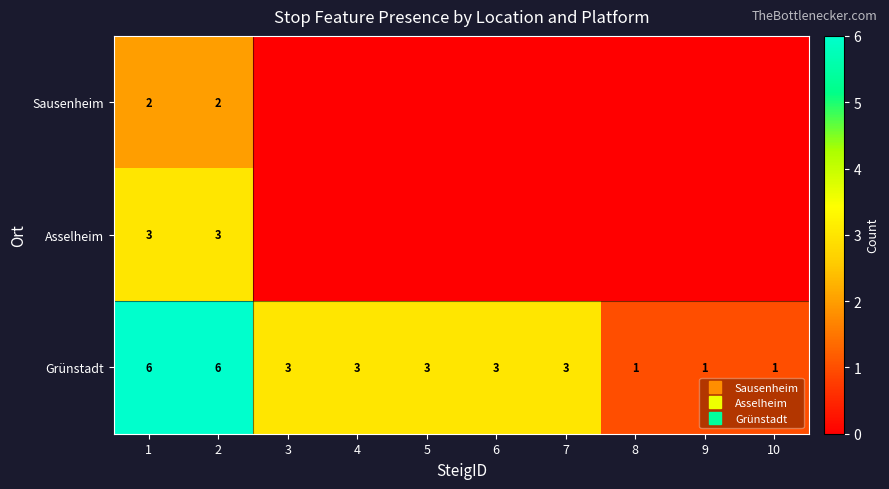

How many Asselheim values are between 0 and 1?

8